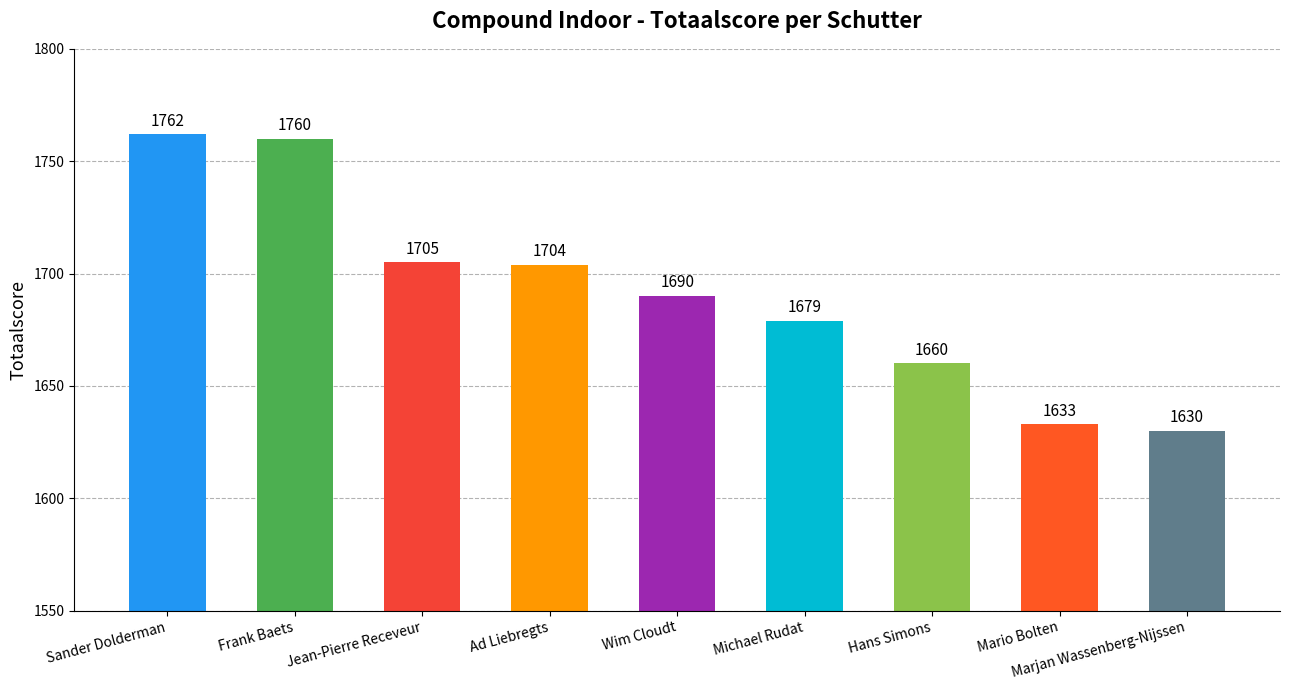

How many categories are shown in the chart?

9